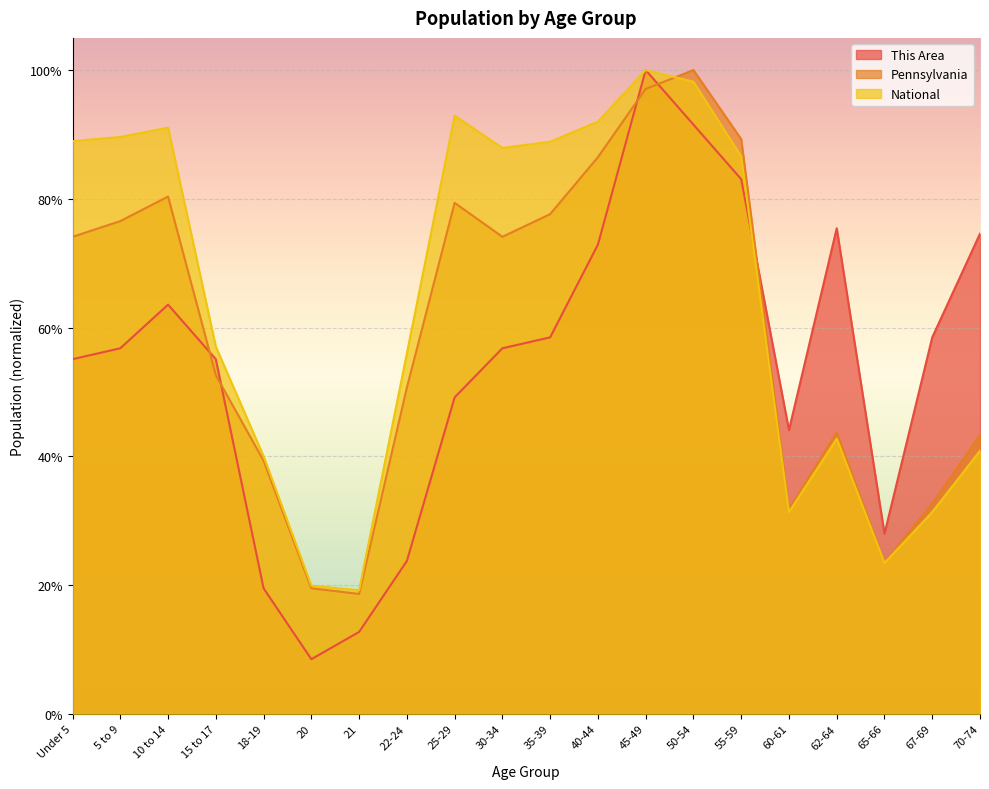

How many lines are shown in the chart?

3